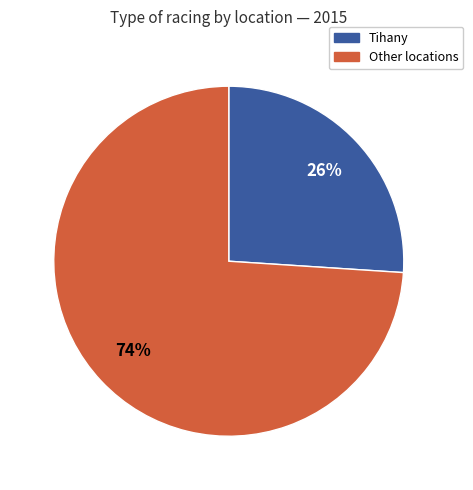

Is there a majority slice in this chart?

Yes